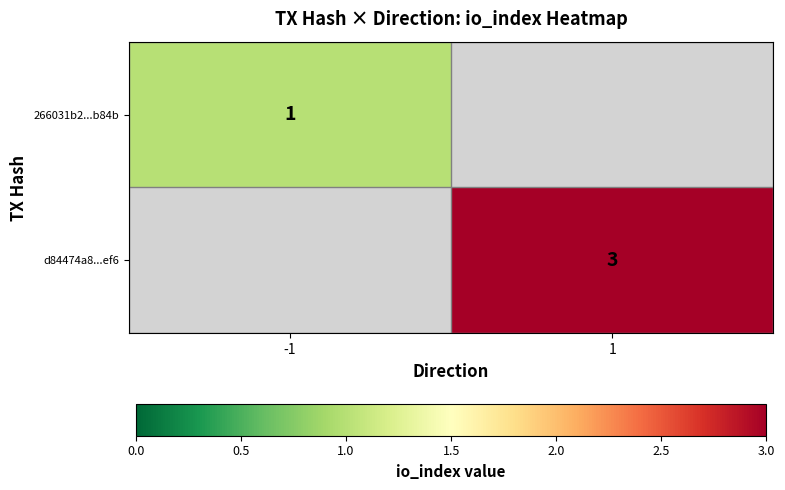

The value of d84474a8...ef6 at 1 is 1. True or false?

False